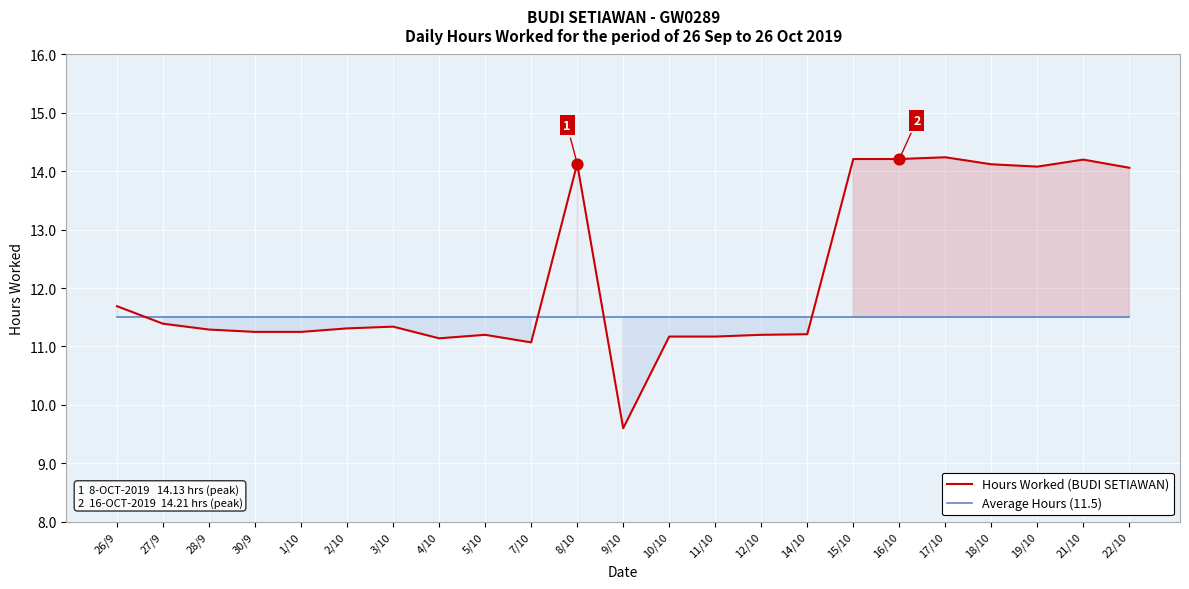

Which series has the largest total across all categories?

Hours Worked (BUDI SETIAWAN)